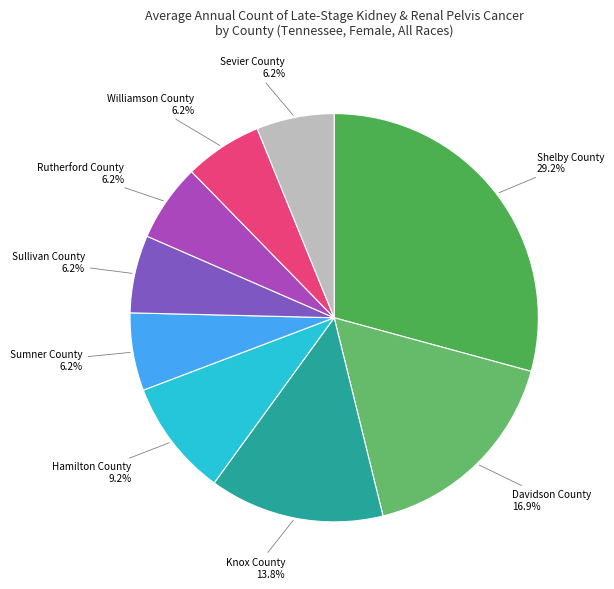

To the nearest percent, what is the combined percentage of Sevier County and Williamson County?

12%